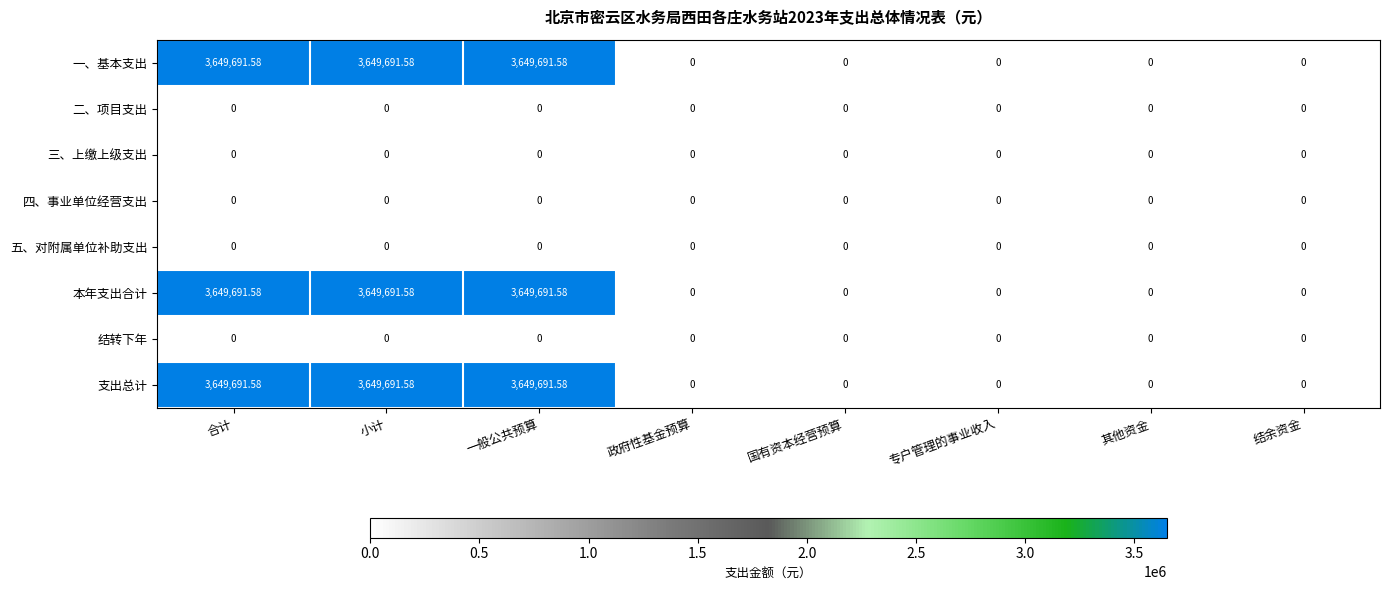

Is the value of 支出总计 at 小计 greater than the value of 二、项目支出 at 合计?

Yes